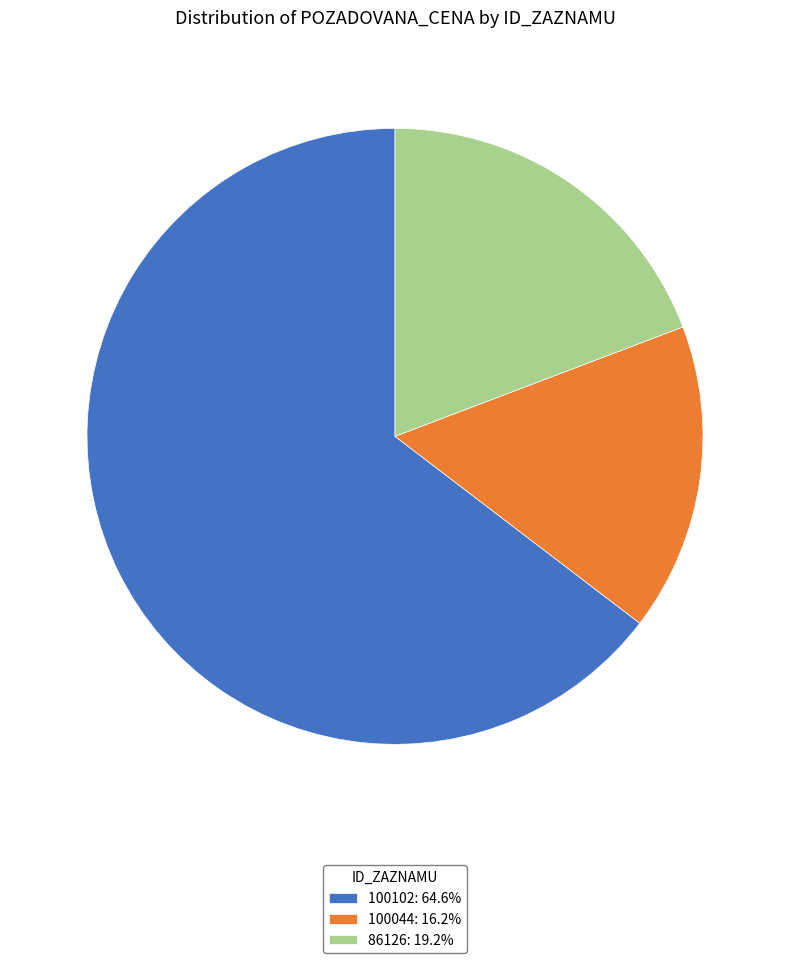

Does 86126 represent more than half of the total?

No